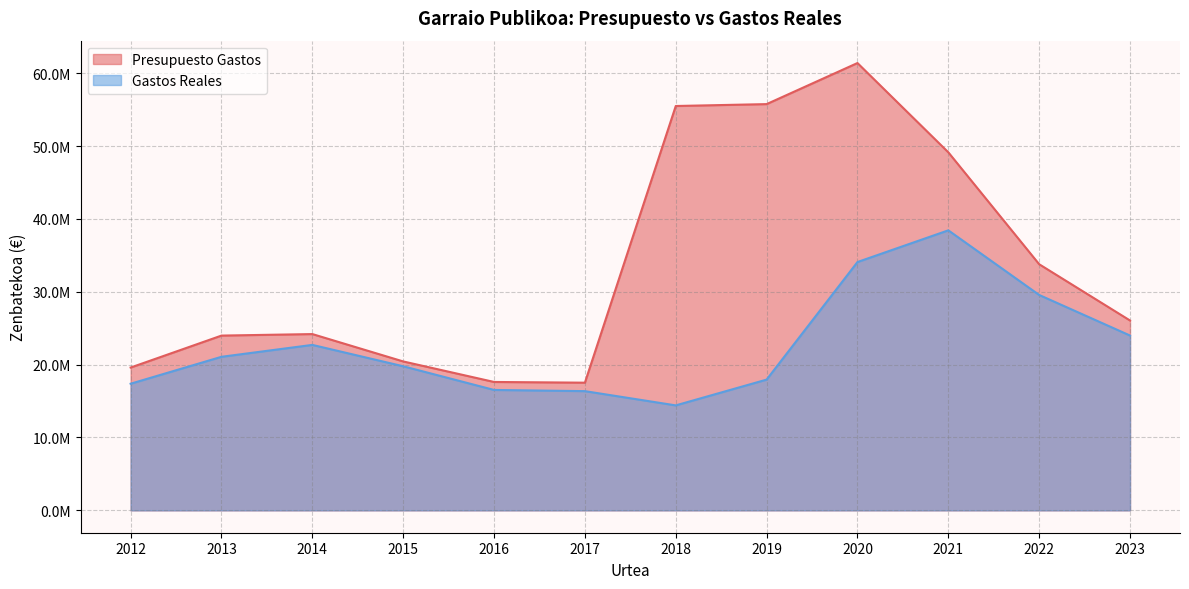

True or false: Presupuesto Gastos and Gastos Reales intersect in this chart.

False